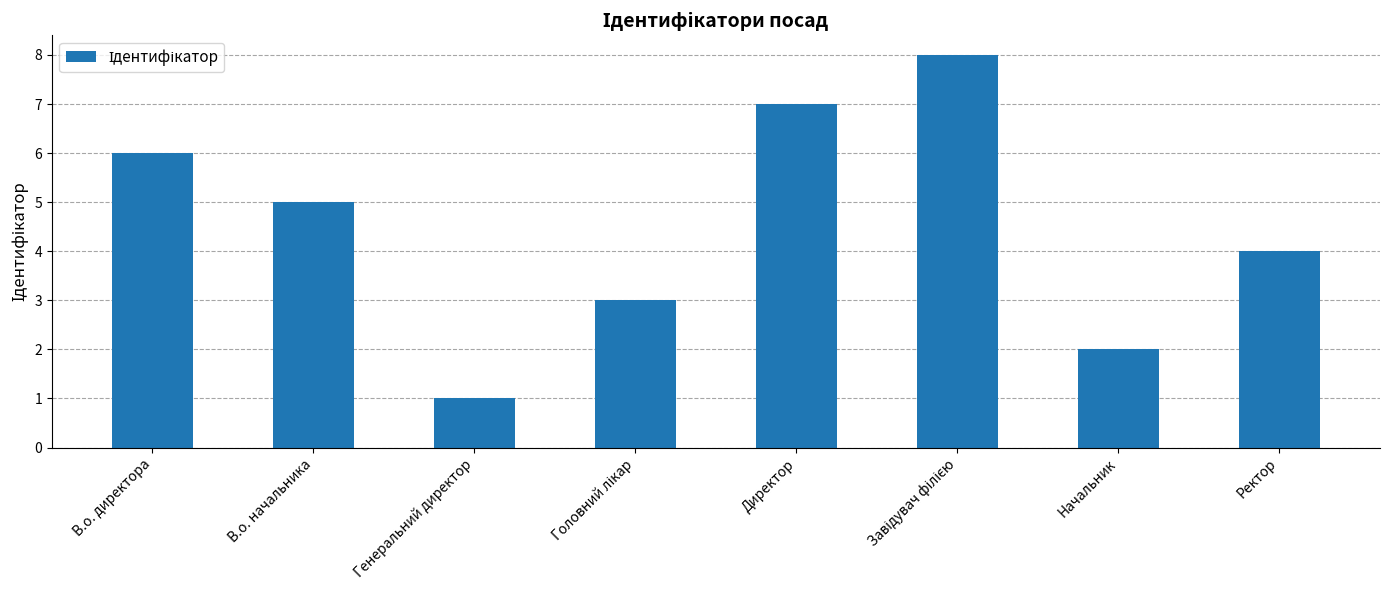

Where does the data first go above 5?

В.о. директора